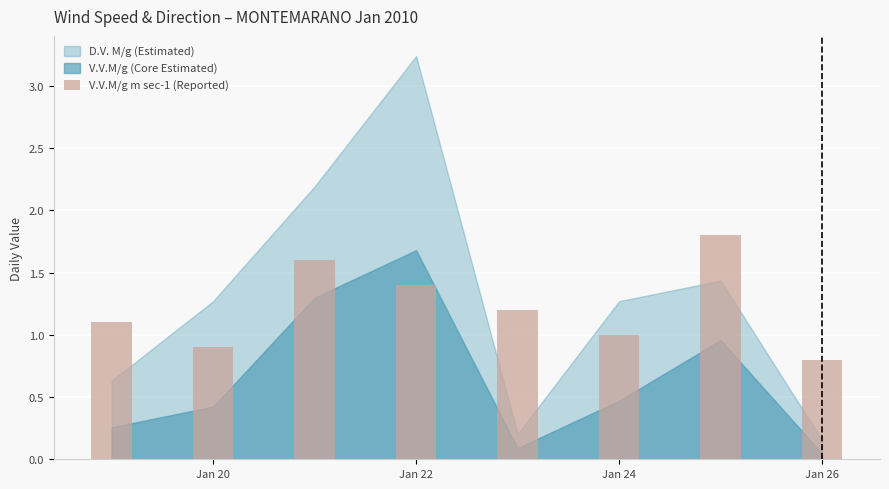

What is the average value?

1.2